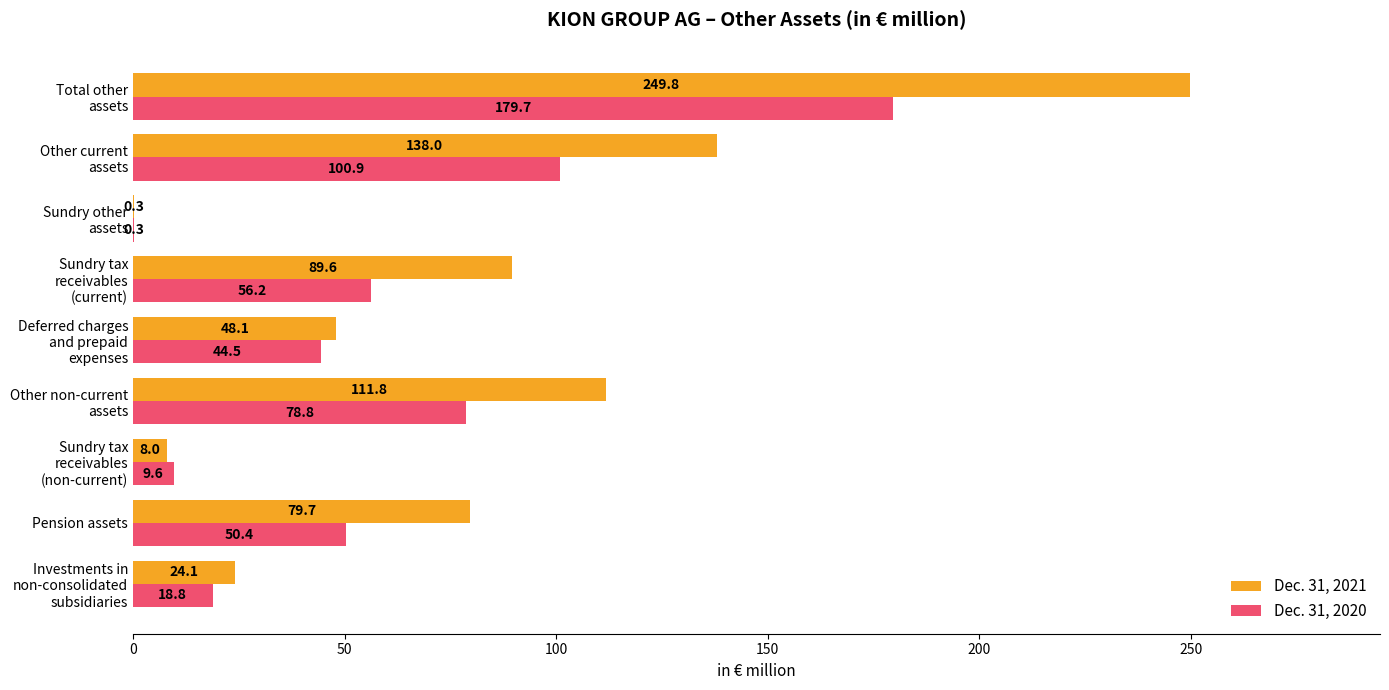

What is the sum of all Dec. 31, 2020 values?

539.2